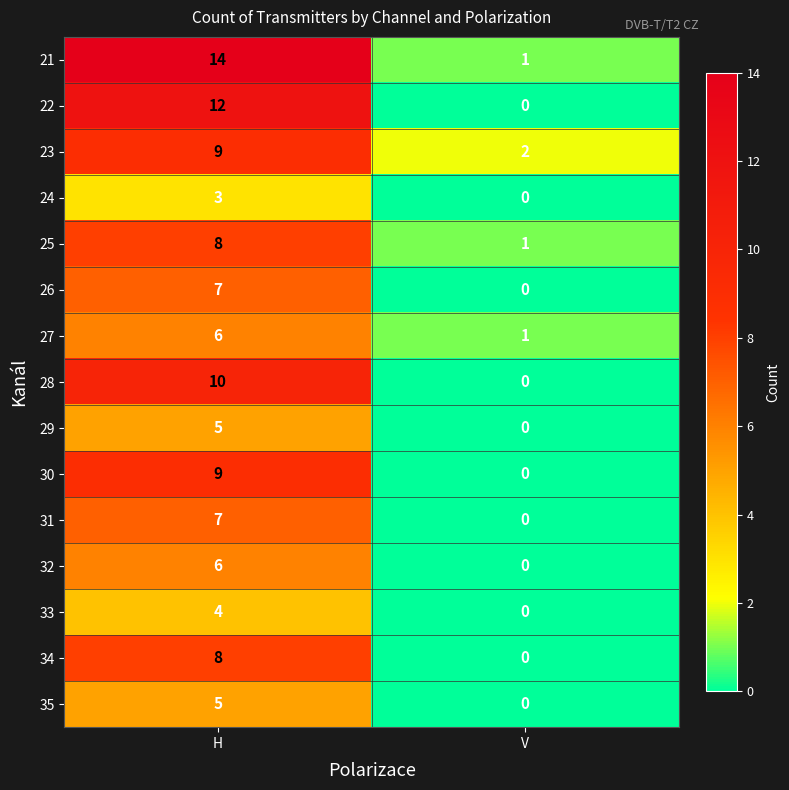

The 31 series shows 7 at H. True or false?

True